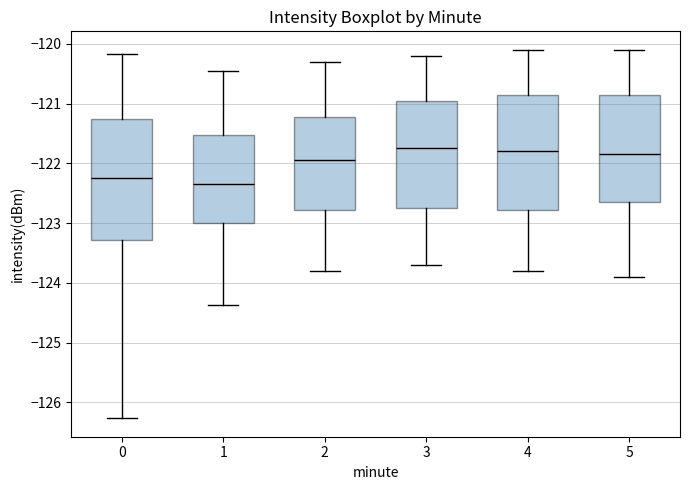

Reading left to right, transcribe this box plot: for each box, give where its median line is, the range the box spans, and where its two whiskers end, as read against the y-axis. The values are not printed on the chart, so give them approximately, as read against the axis.

0: median -122.2, box -123.3 to -121.3, whiskers -126.3 to -120.2
1: median -122.3, box -123.0 to -121.5, whiskers -124.4 to -120.5
2: median -121.9, box -122.8 to -121.2, whiskers -123.8 to -120.3
3: median -121.7, box -122.7 to -120.9, whiskers -123.7 to -120.2
4: median -121.8, box -122.8 to -120.8, whiskers -123.8 to -120.1
5: median -121.8, box -122.6 to -120.8, whiskers -123.9 to -120.1